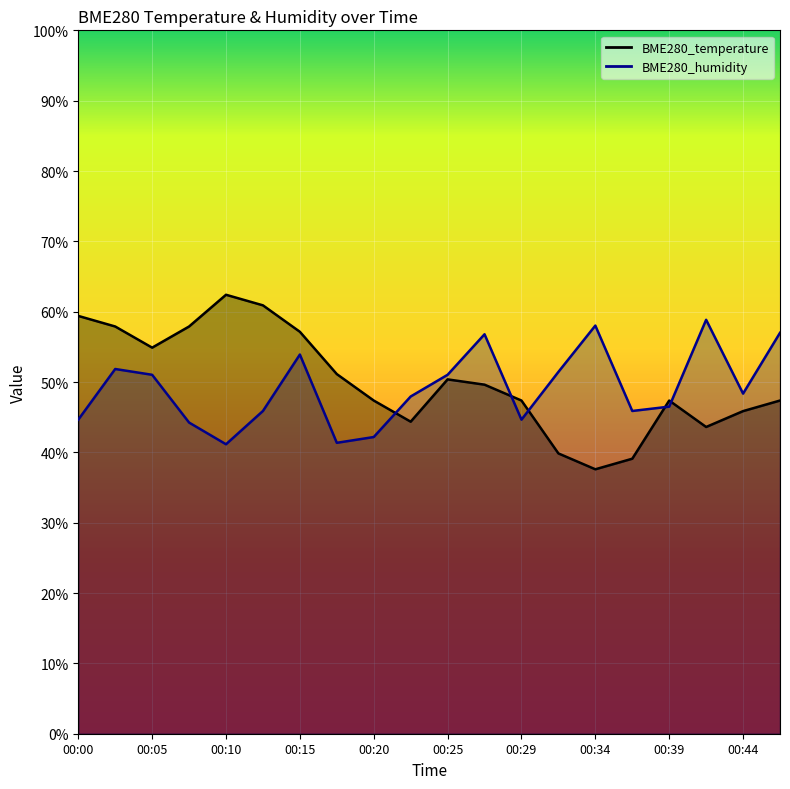

What is the smallest value displayed?

37.6